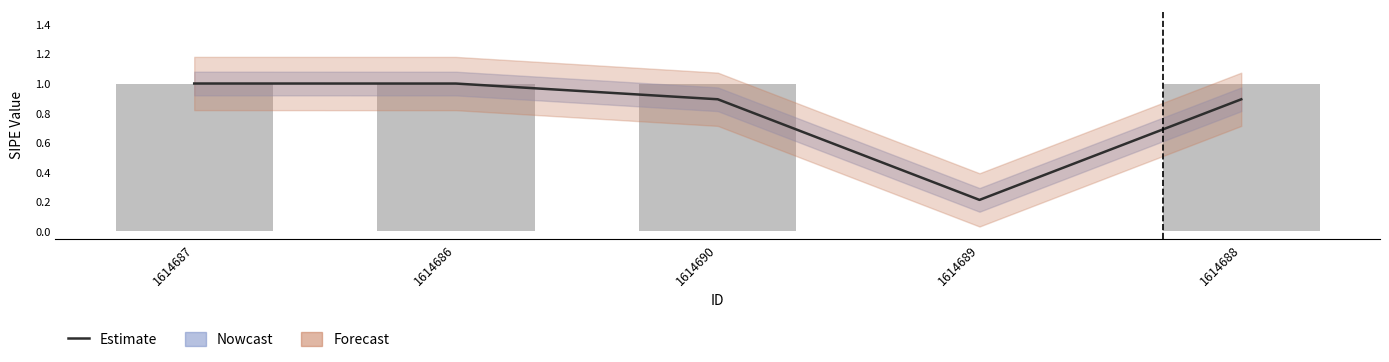

Is it true that the value at 1614686 is 0.6?

False